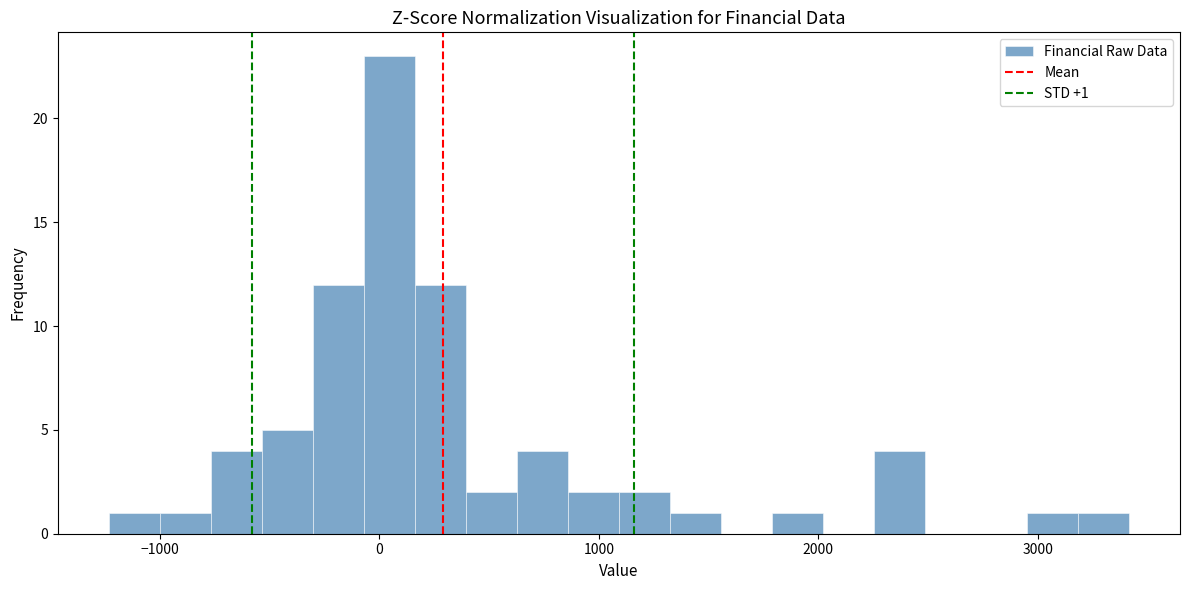

Read against the x-axis, roughly where is the centre of the tallest bar?

0